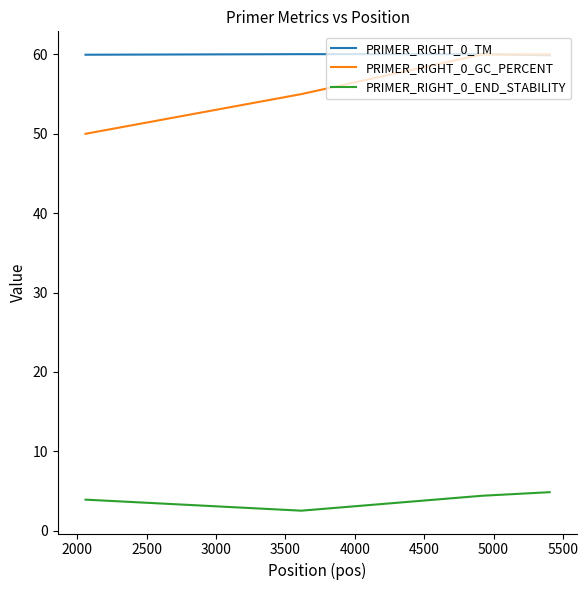

What is the smallest value displayed?

2.5